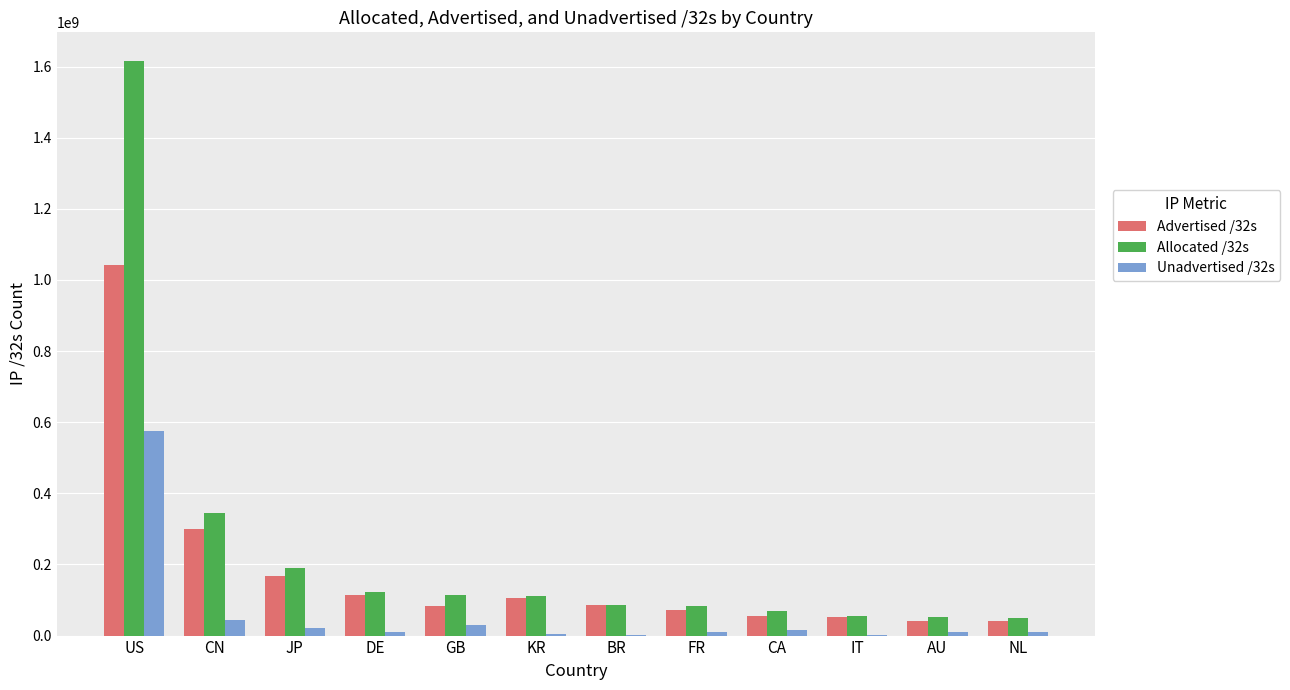

What is the total value across all series at BR?

174240256